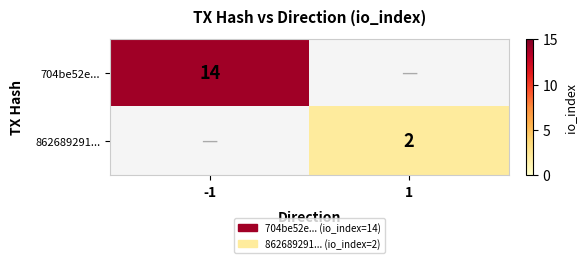

The 862689291... series shows 2 at 1. True or false?

True